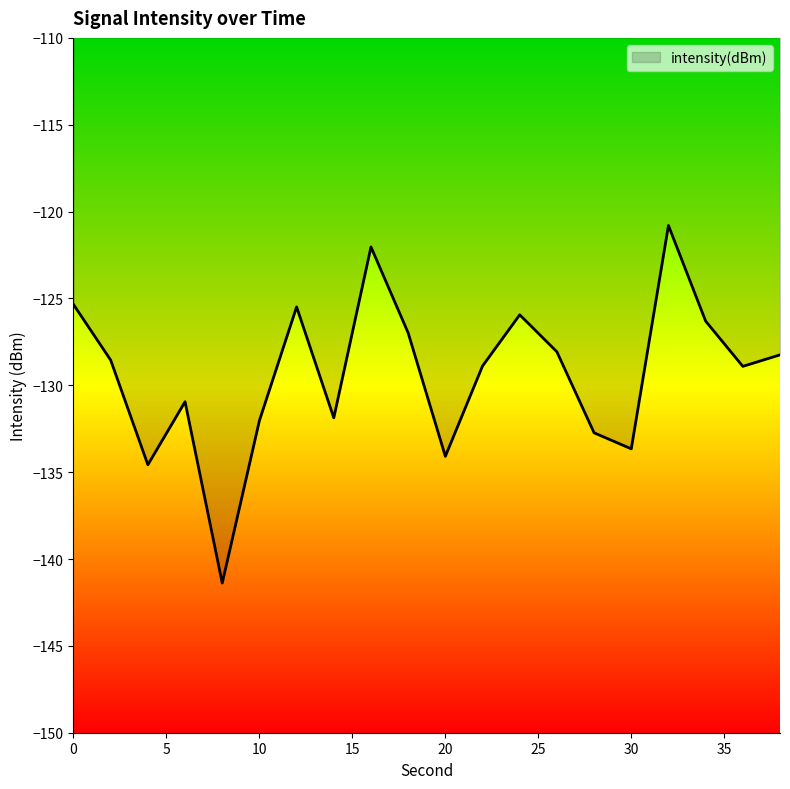

What is the greatest value displayed?

-120.8